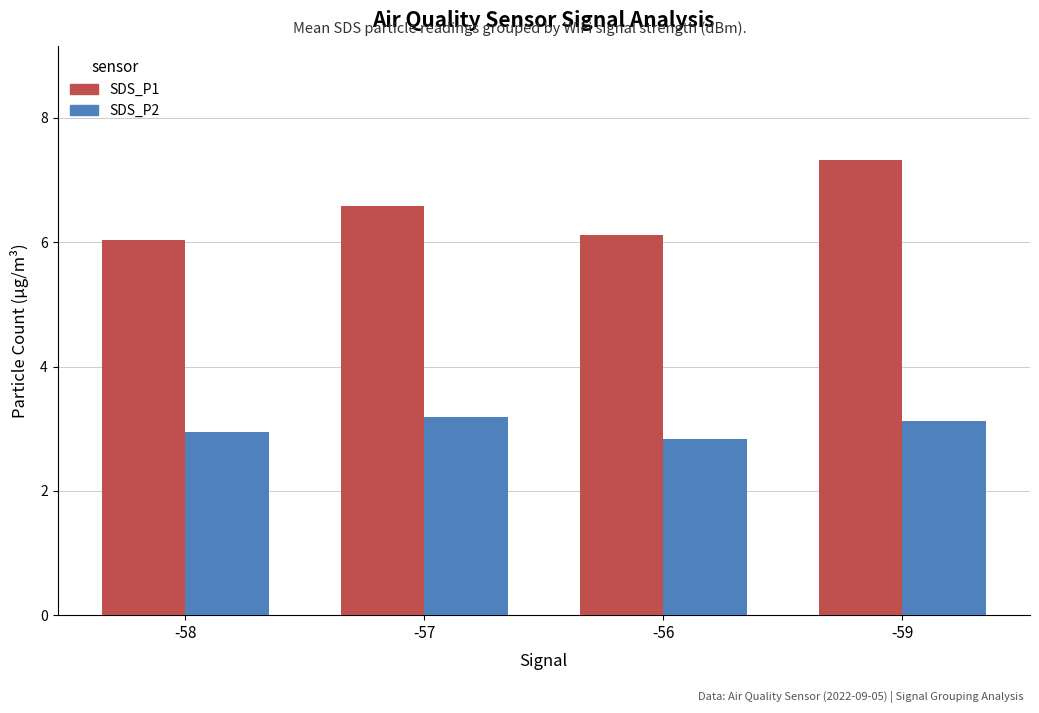

What is the label of the 4th bar from the right?

-58